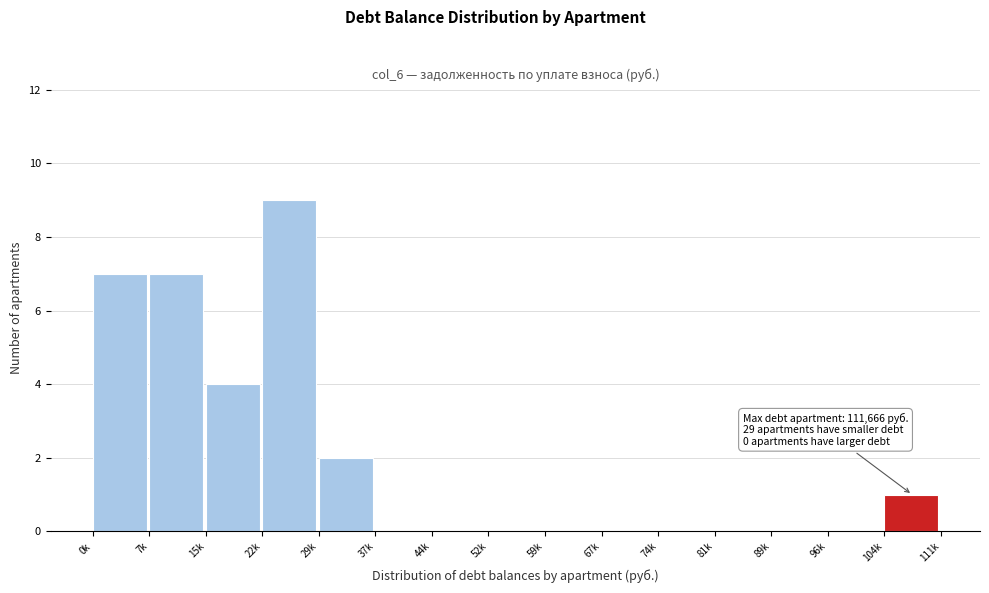

True or false: the data shows -4 at 81k.

False